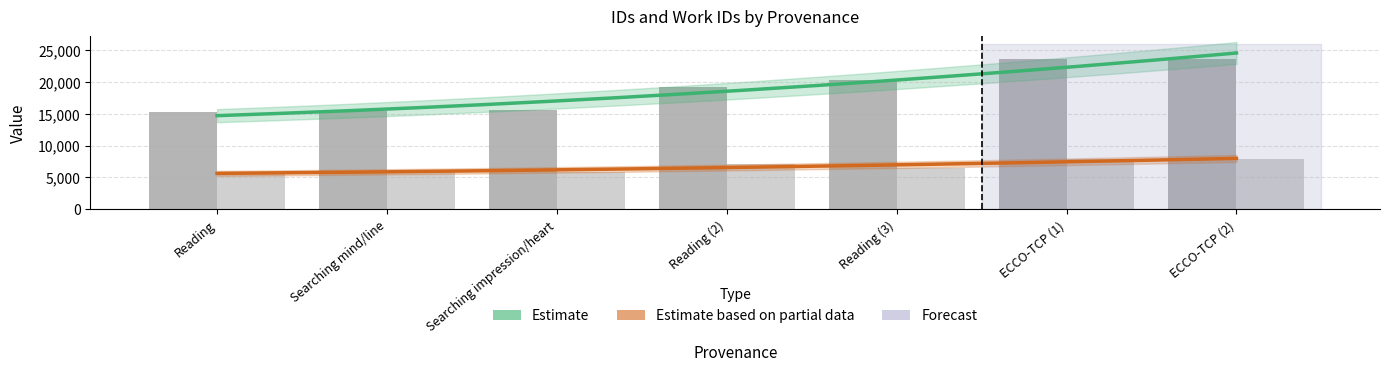

How many bars are there in each group?

2